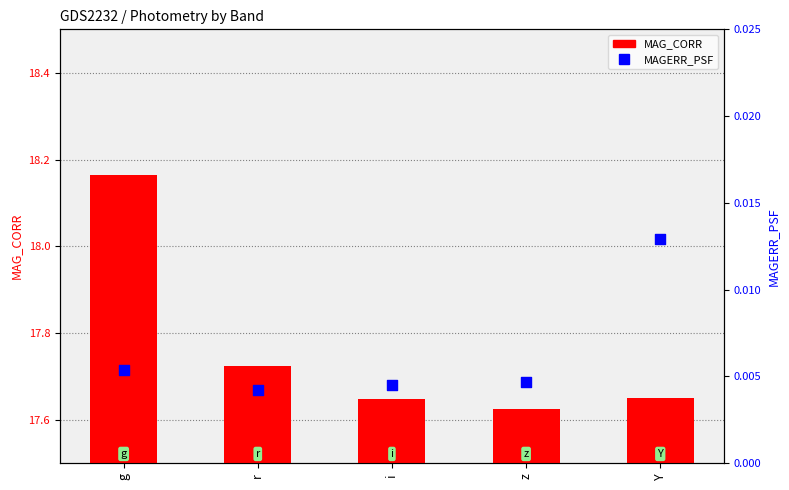

Which series has the largest Y range (max minus min)?

MAG_CORR